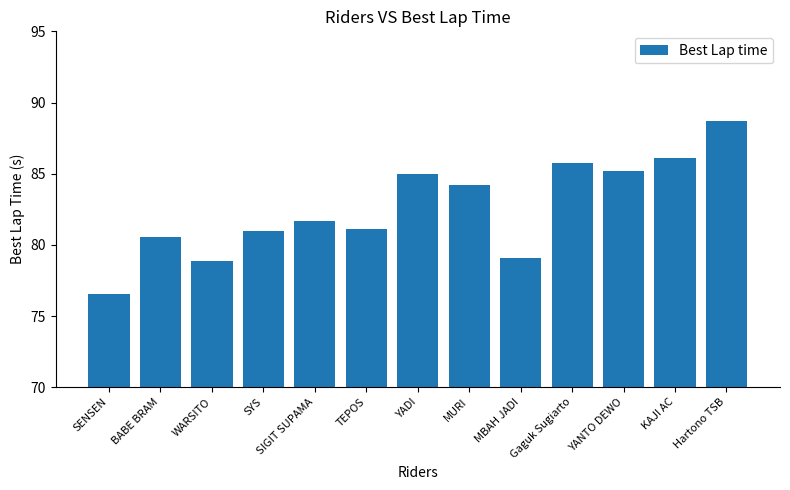

Where is the data nearest to the value 82?

SIGIT SUPAMA